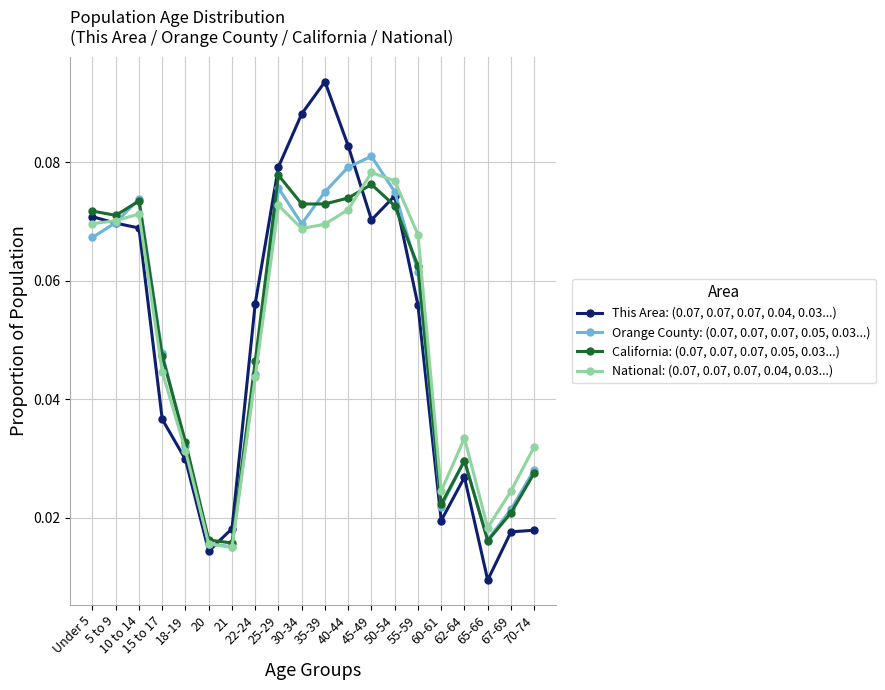

Is the value of This Area: (0.07, 0.07, 0.07, 0.04, 0.03...) at 22-24 greater than the value of National: (0.07, 0.07, 0.07, 0.04, 0.03...) at 40-44?

No